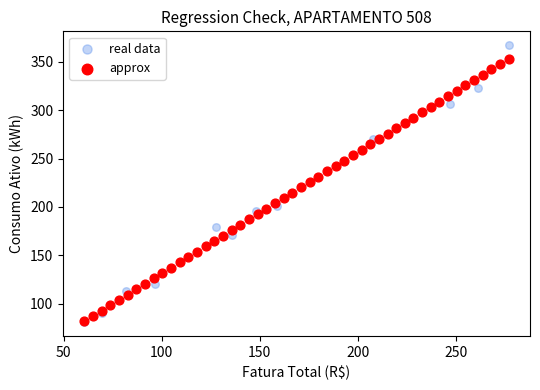

Which series contains the highest Y value?

real data